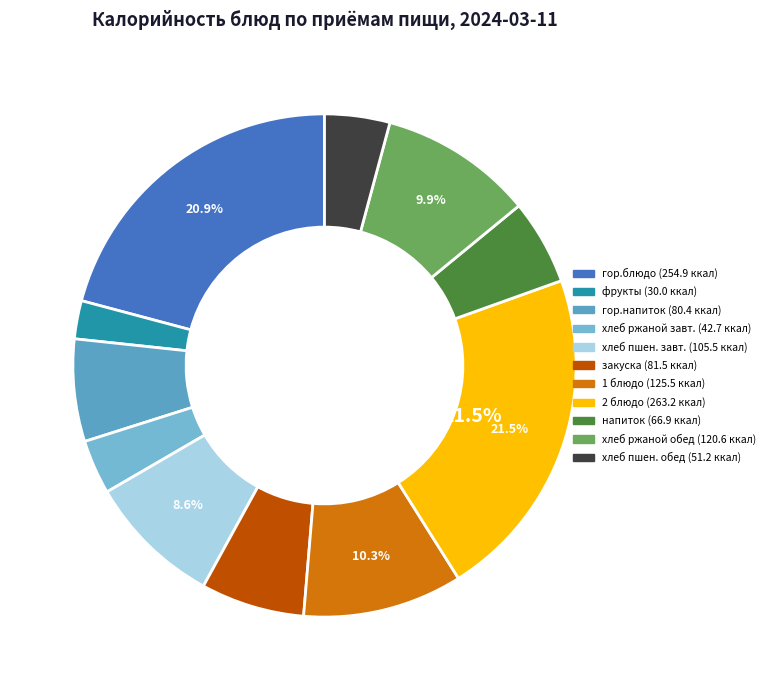

How many segments does this pie chart have?

11